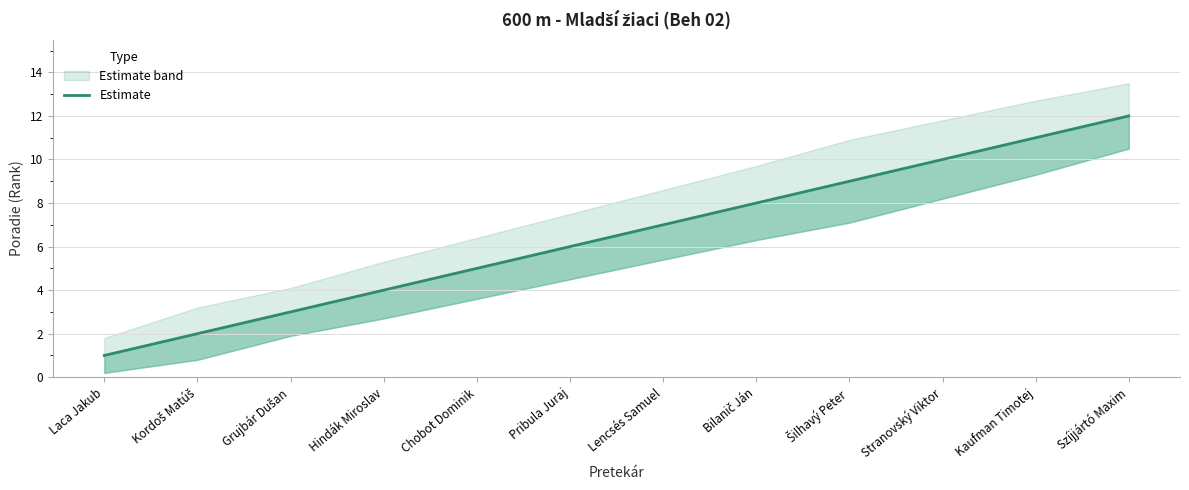

How many lines are shown in the chart?

1